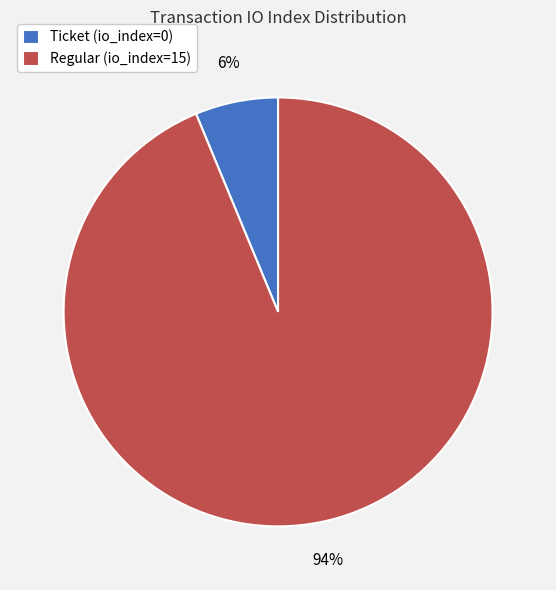

Is there a majority slice in this chart?

Yes